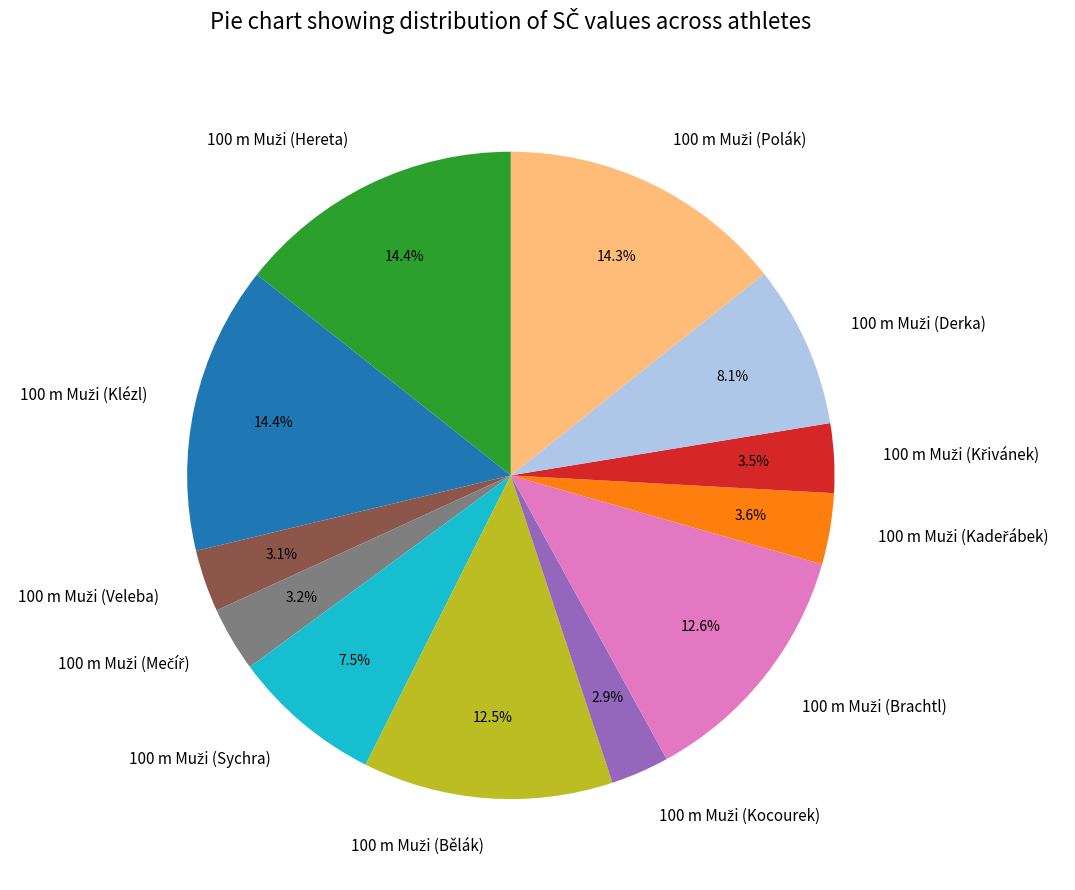

Is there any slice that represents more than half of the pie?

No